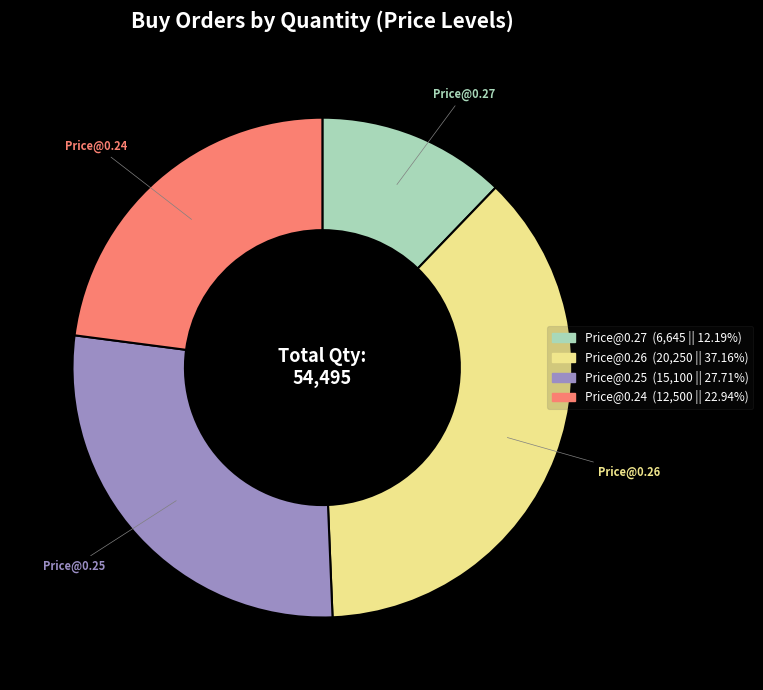

Does any single category account for the majority?

No